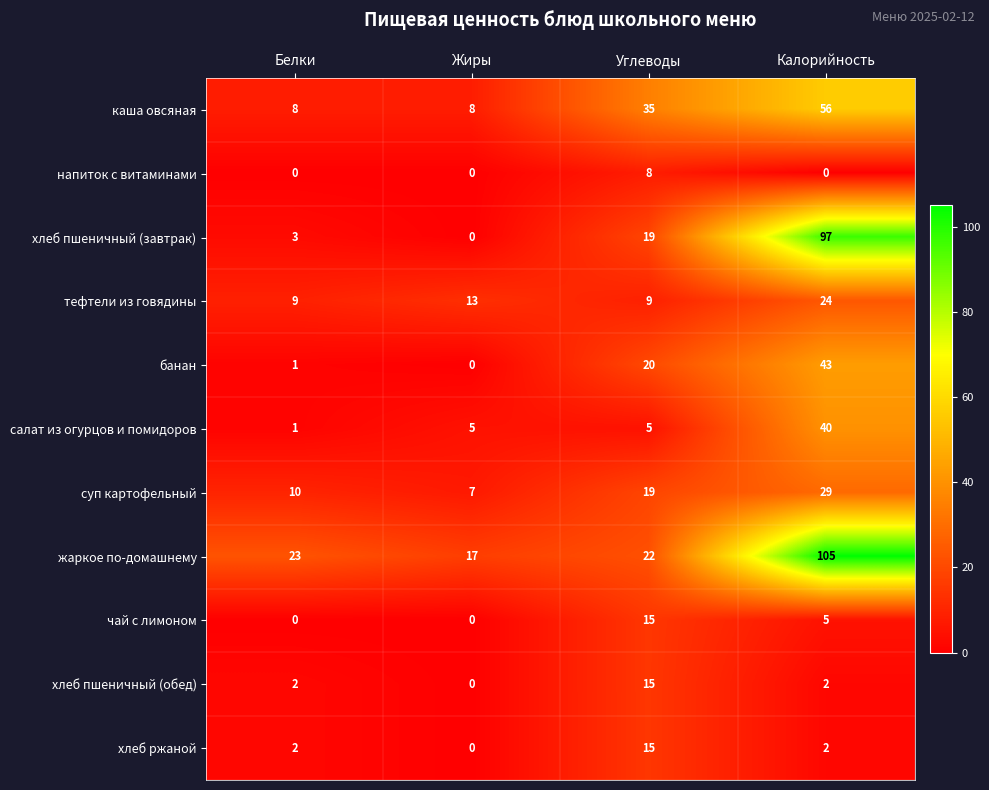

Between Белки and Углеводы, which series saw the biggest shift?

каша овсяная